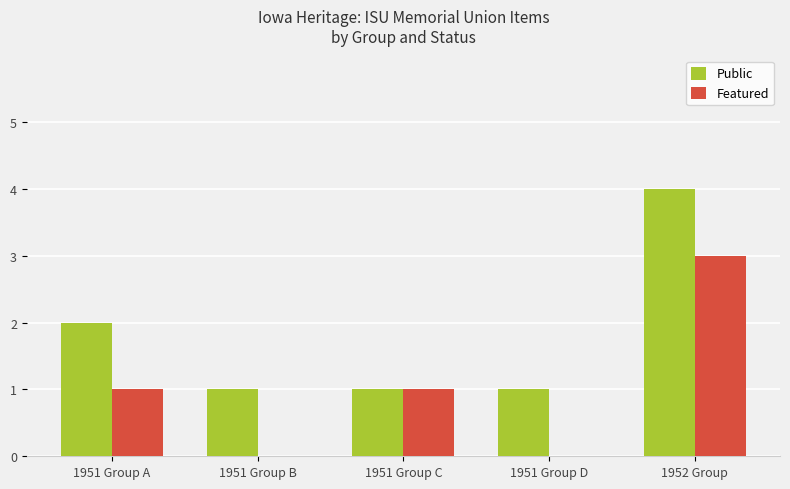

Read the Public value at 1952 Group.

4